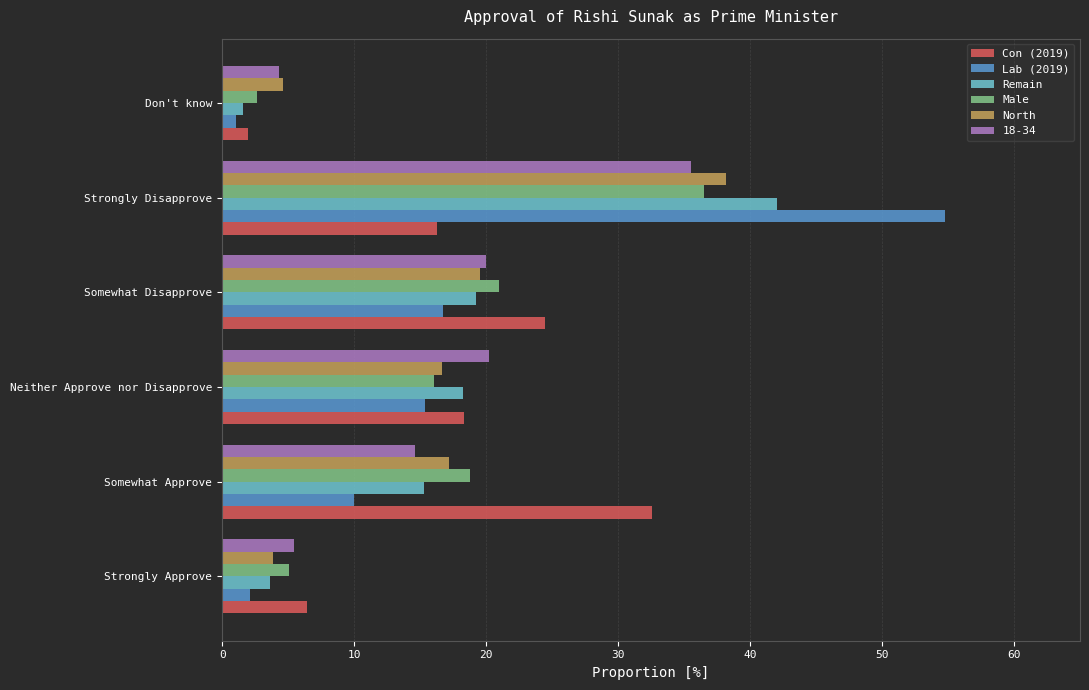

Is the value of Lab (2019) at Neither Approve nor Disapprove greater than the value of Male at Strongly Approve?

Yes